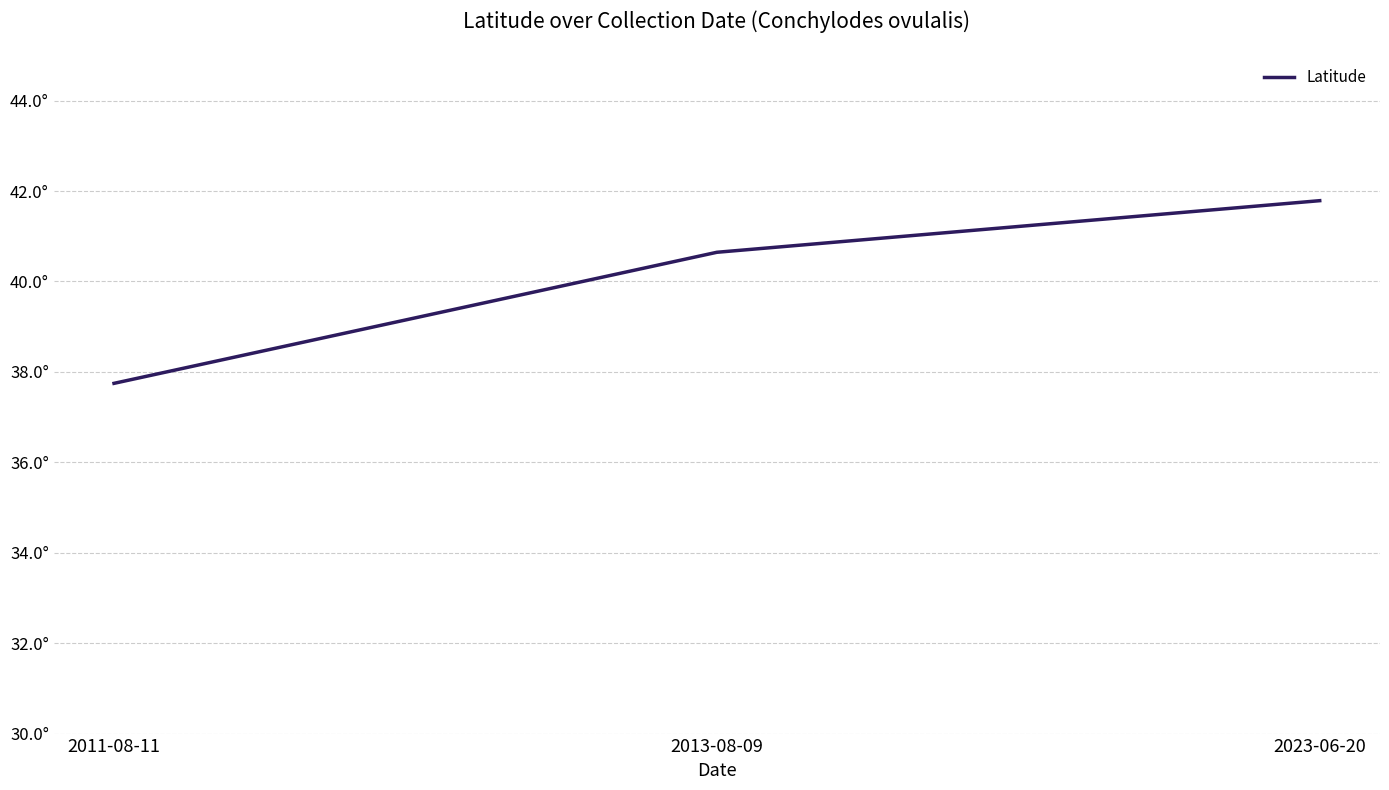

Between 2013-08-09 and 2011-08-11, which is larger?

2013-08-09